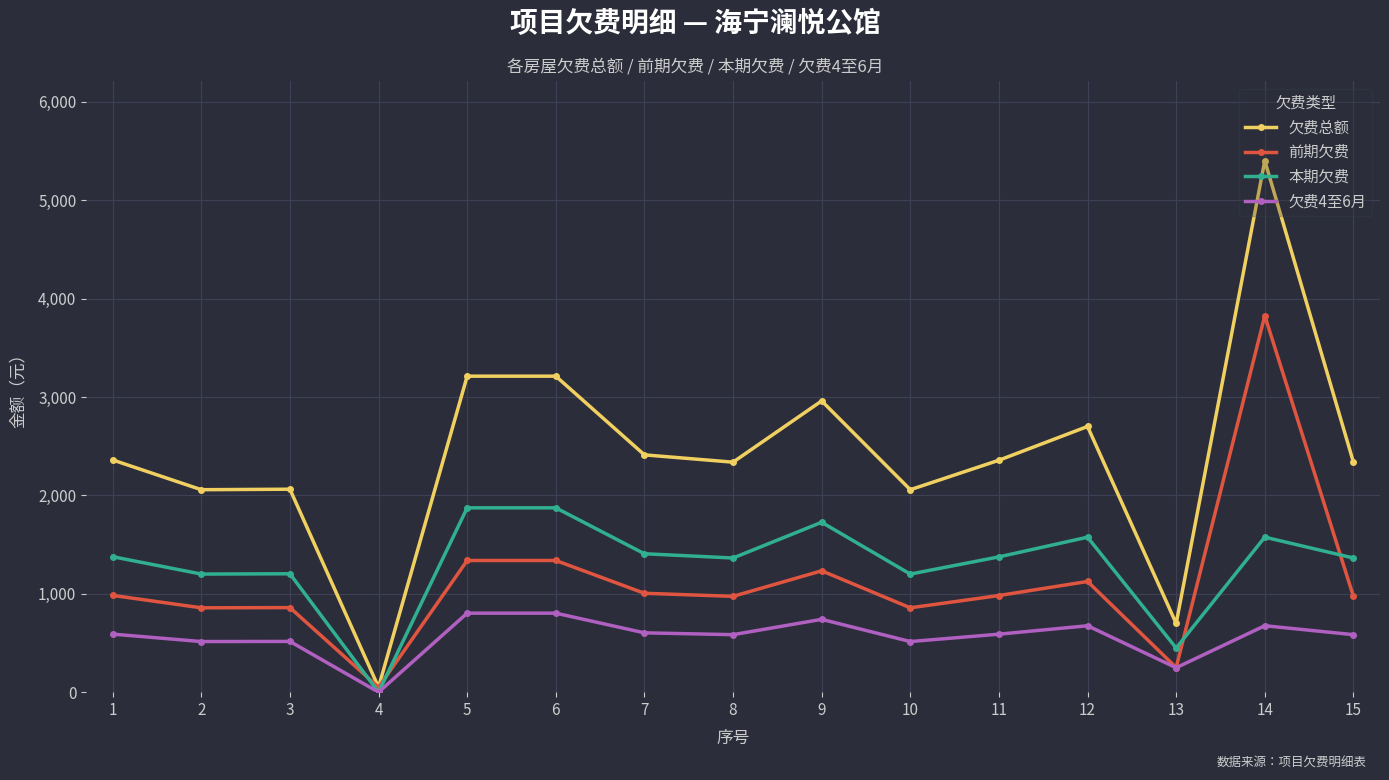

How many values in the 本期欠费 series are below 1375?

7